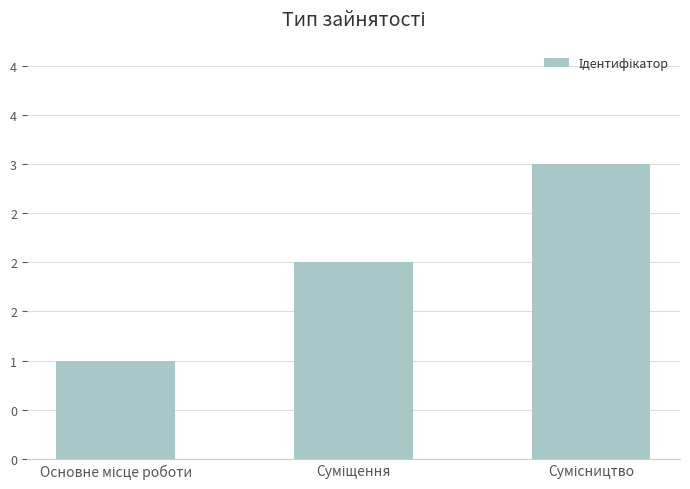

Are the bars horizontal?

No